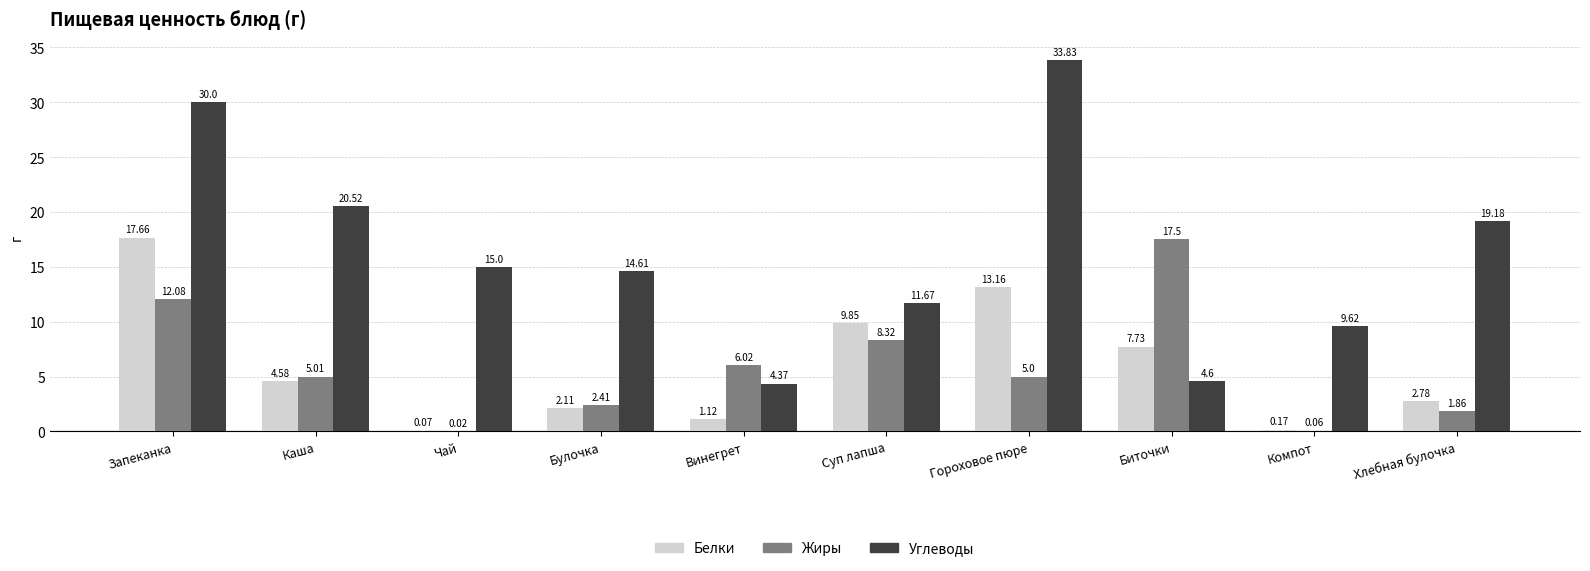

Is the value of Углеводы at Биточки greater than the value of Жиры at Биточки?

No